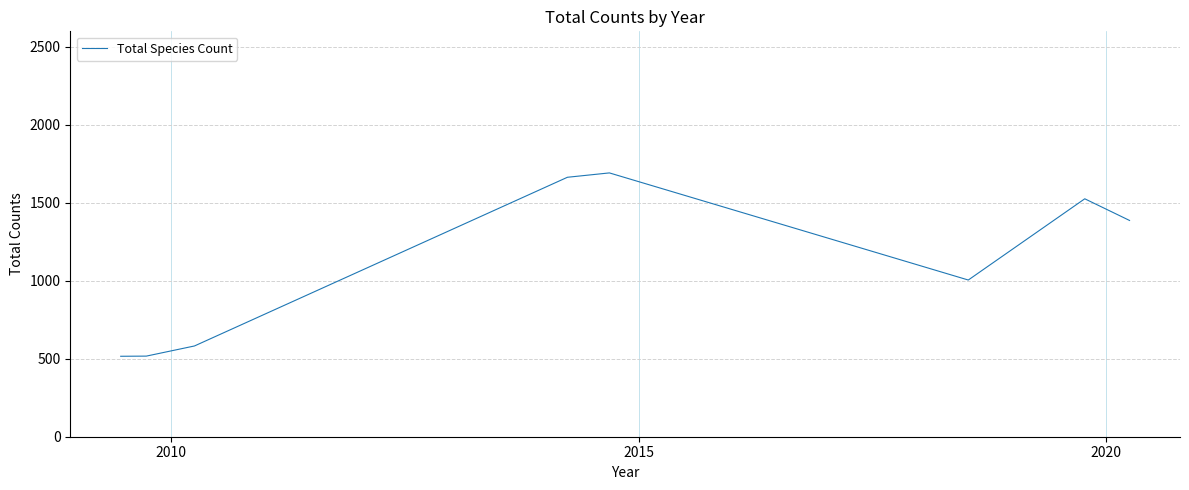

True or false: there are more than 0 points higher than both neighbors.

True